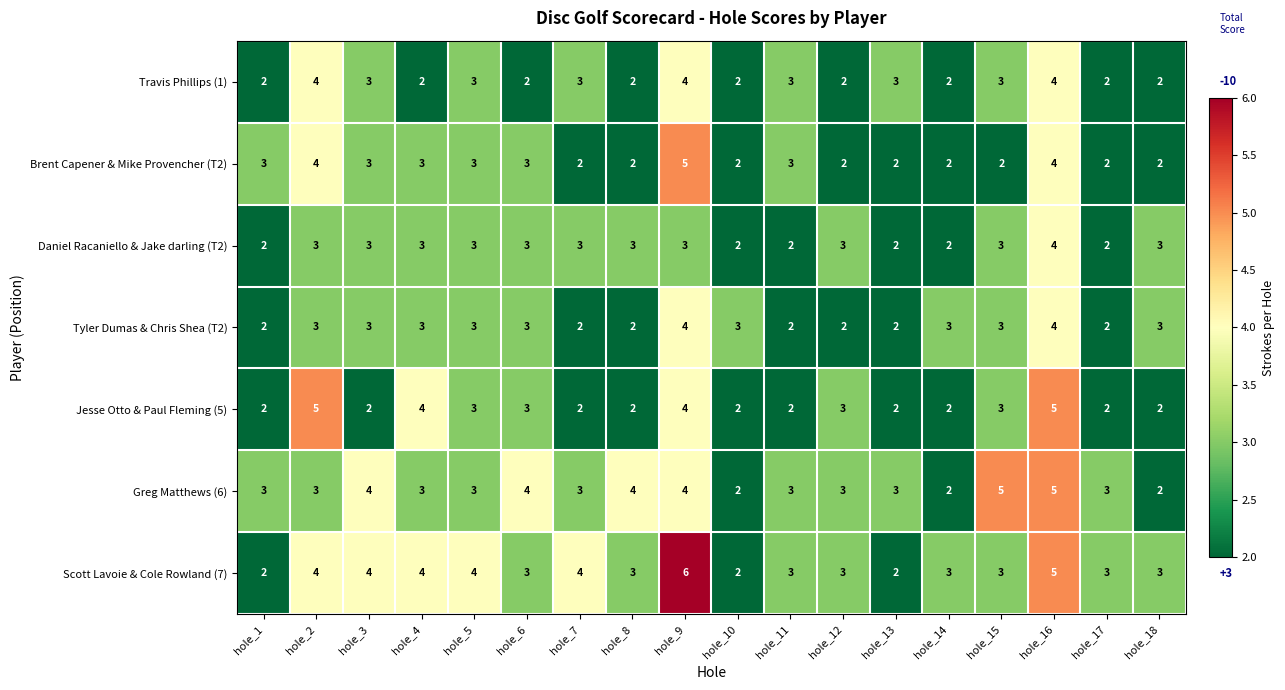

What is the highest value of the Jesse Otto & Paul Fleming (5) series?

5